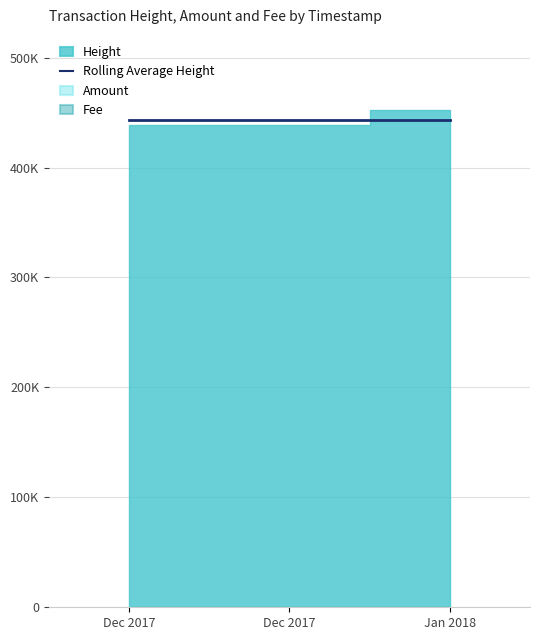

What is the average value of the Fee series?

1